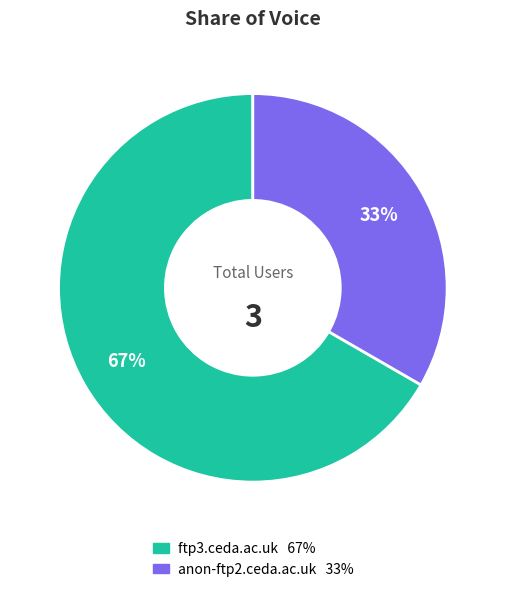

Which has a higher value, anon-ftp2.ceda.ac.uk or ftp3.ceda.ac.uk?

ftp3.ceda.ac.uk